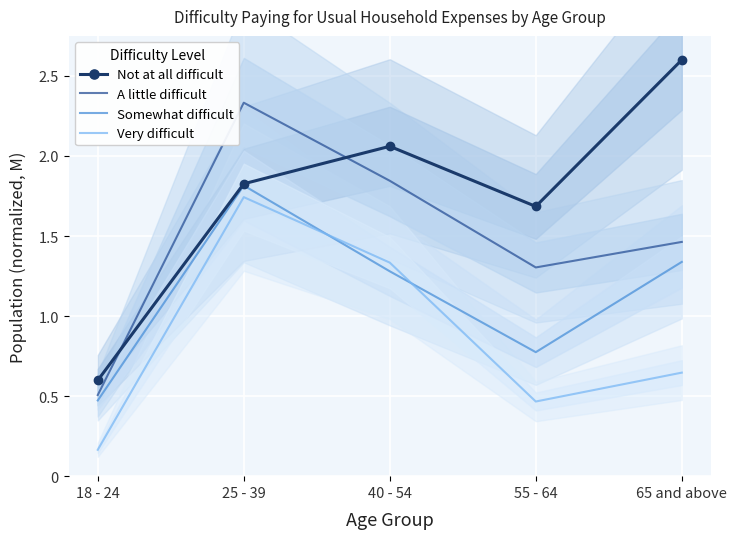

What is the total value across all series at 40 - 54?

6.5